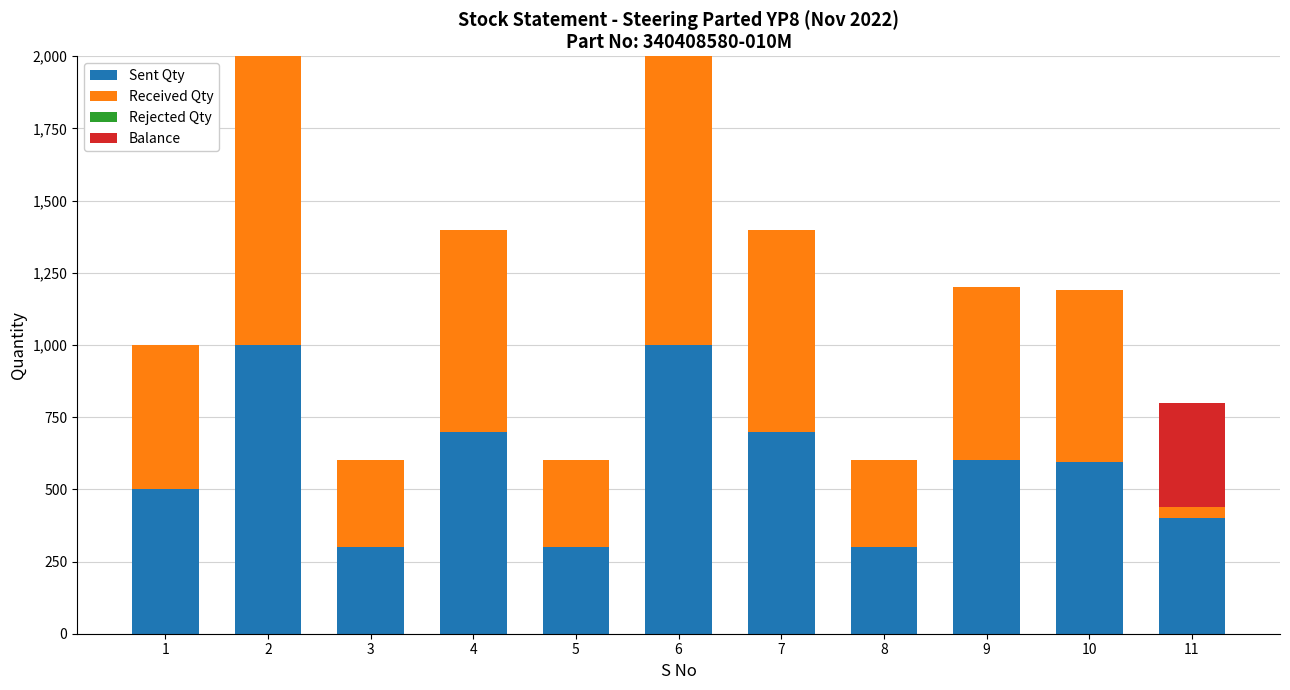

What is the highest value of the Sent Qty series?

1000